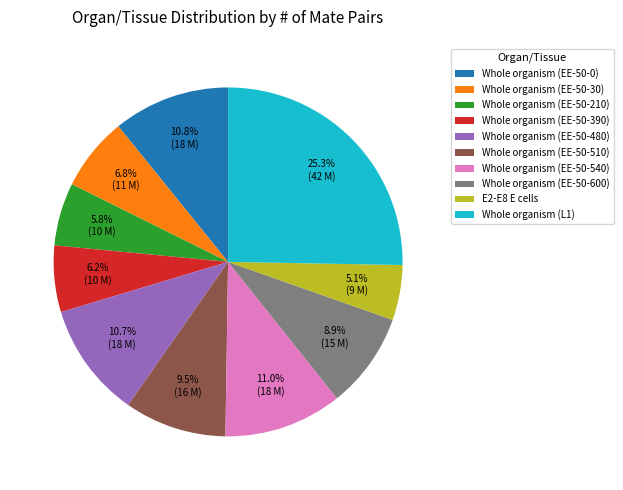

How many segments does this pie chart have?

10